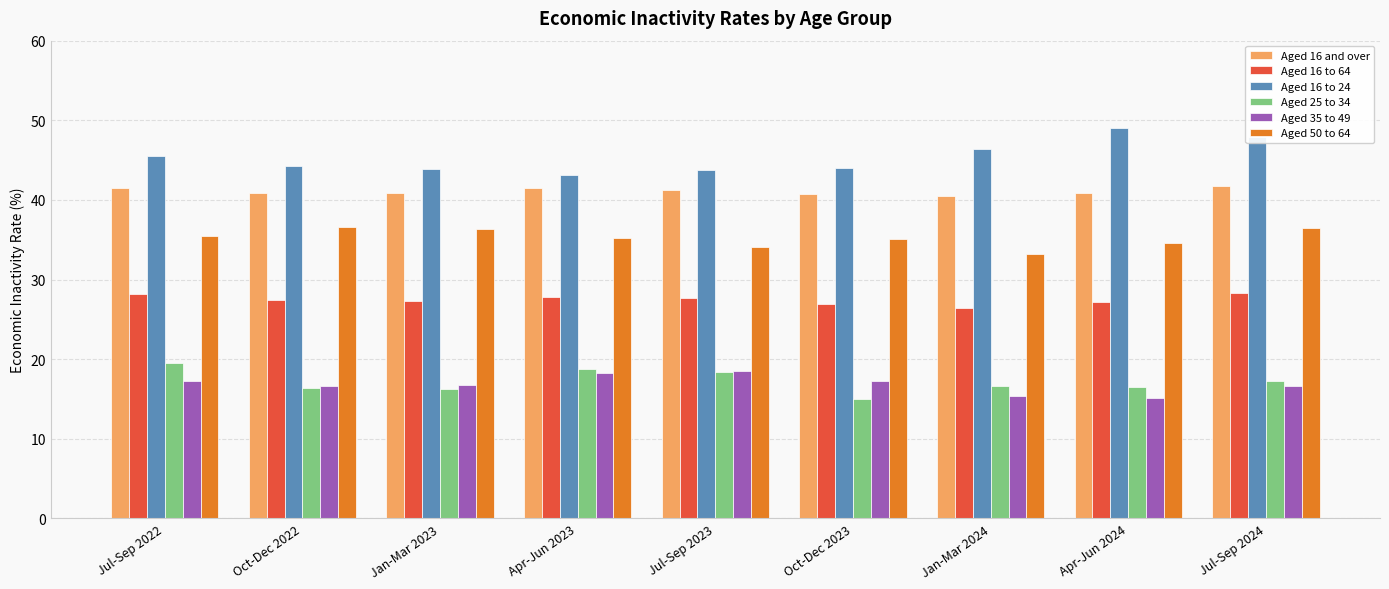

What is the difference between the Aged 16 to 24 values at Apr-Jun 2024 and Jan-Mar 2024?

2.6